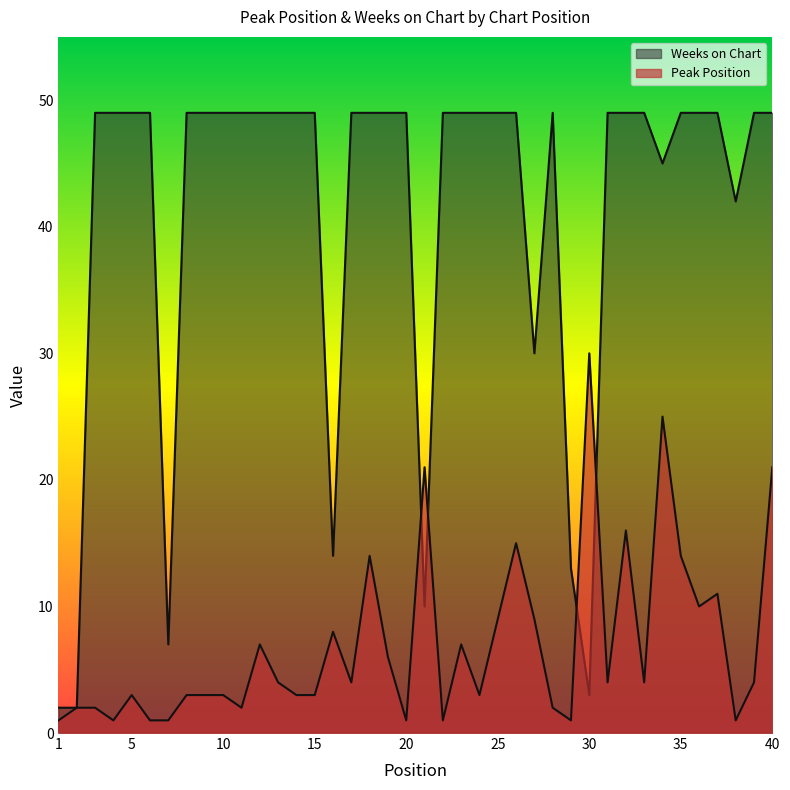

True or false: Peak Position has more than 1 points higher than both neighbors.

True